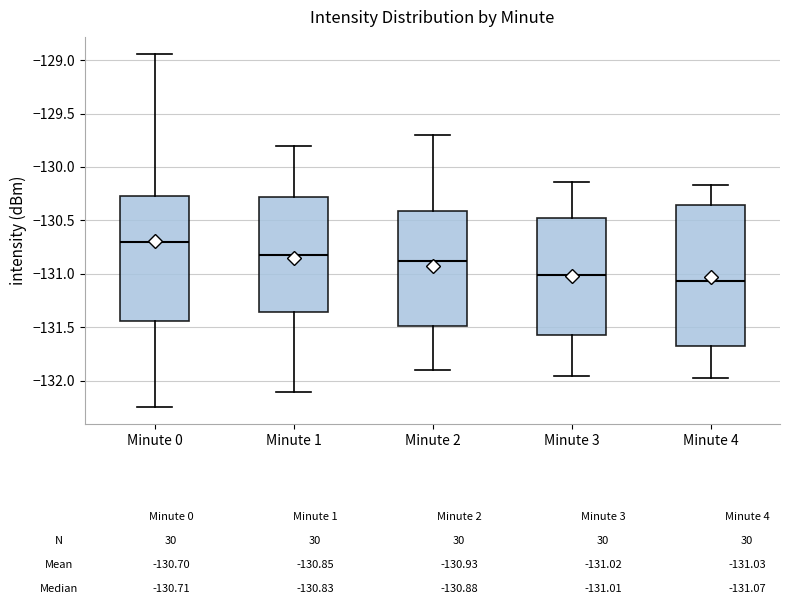

Reading left to right, read every box against the y-axis: the position of its median line, the range the box covers, and the ends of its whiskers. The values are not printed on the chart, so give them approximately, as read against the axis.

Minute 0: median -130.70, box -131.45 to -130.25, whiskers -132.25 to -128.95
Minute 1: median -130.85, box -131.35 to -130.30, whiskers -132.10 to -129.80
Minute 2: median -130.85, box -131.50 to -130.40, whiskers -131.90 to -129.70
Minute 3: median -131.00, box -131.55 to -130.45, whiskers -131.95 to -130.15
Minute 4: median -131.05, box -131.65 to -130.35, whiskers -131.95 to -130.15